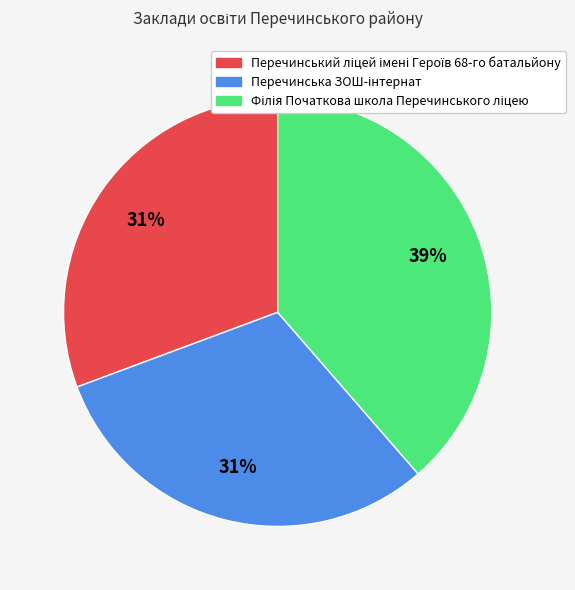

Is there a majority slice in this chart?

No